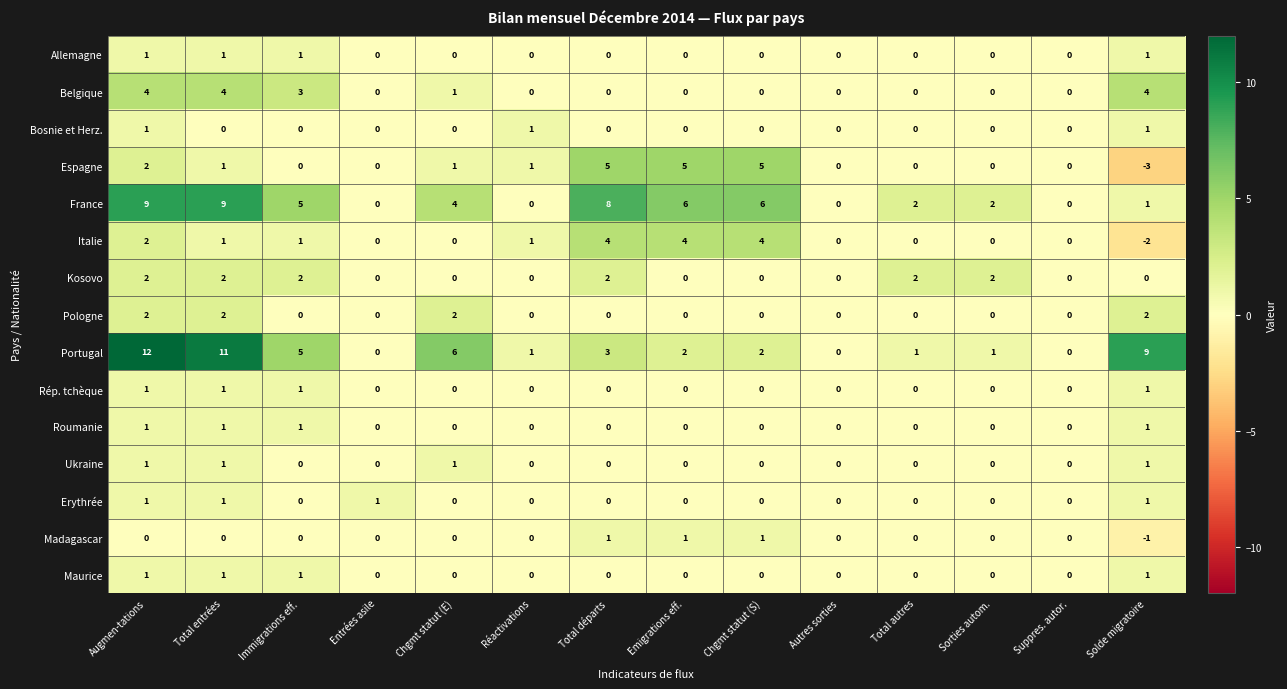

True or false: Erythrée has a value of -1 at Autres sorties.

False